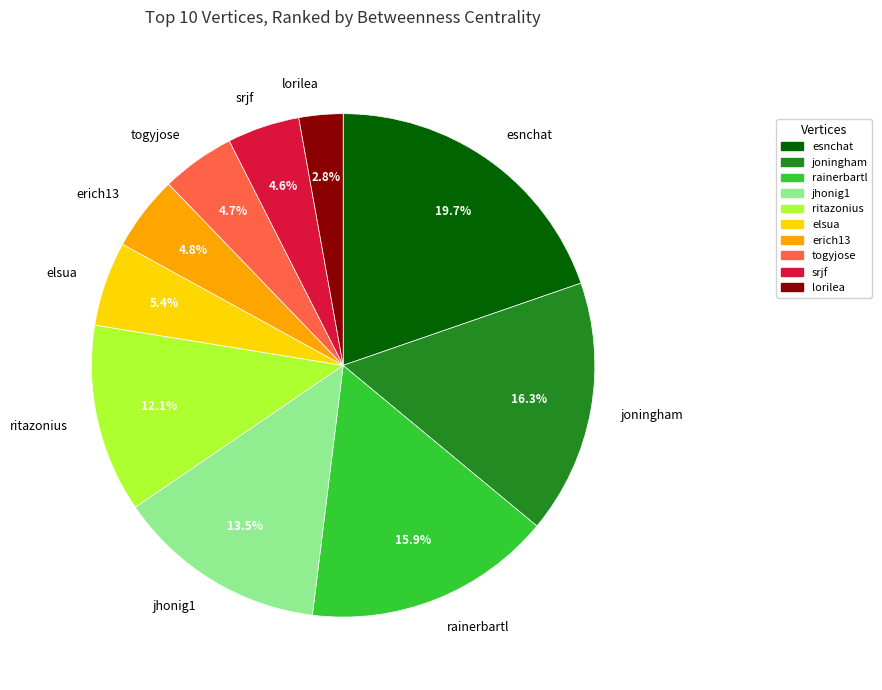

True or false: srjf accounts for 18% of the total.

False